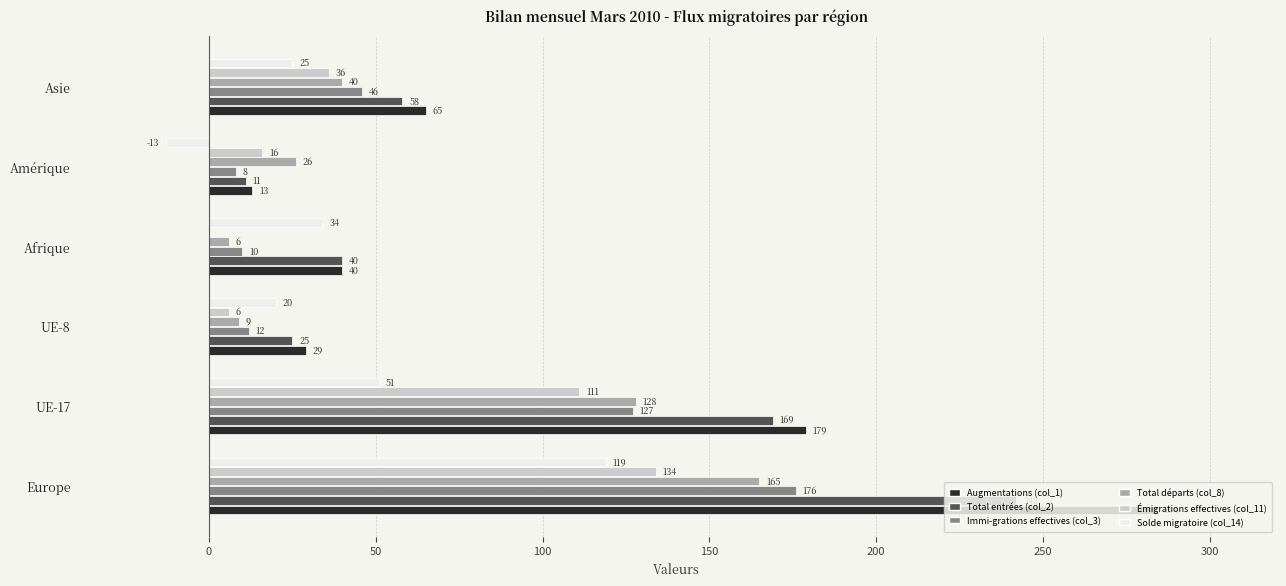

Where is Total entrées (col_2) nearest to the value 126?

UE-17